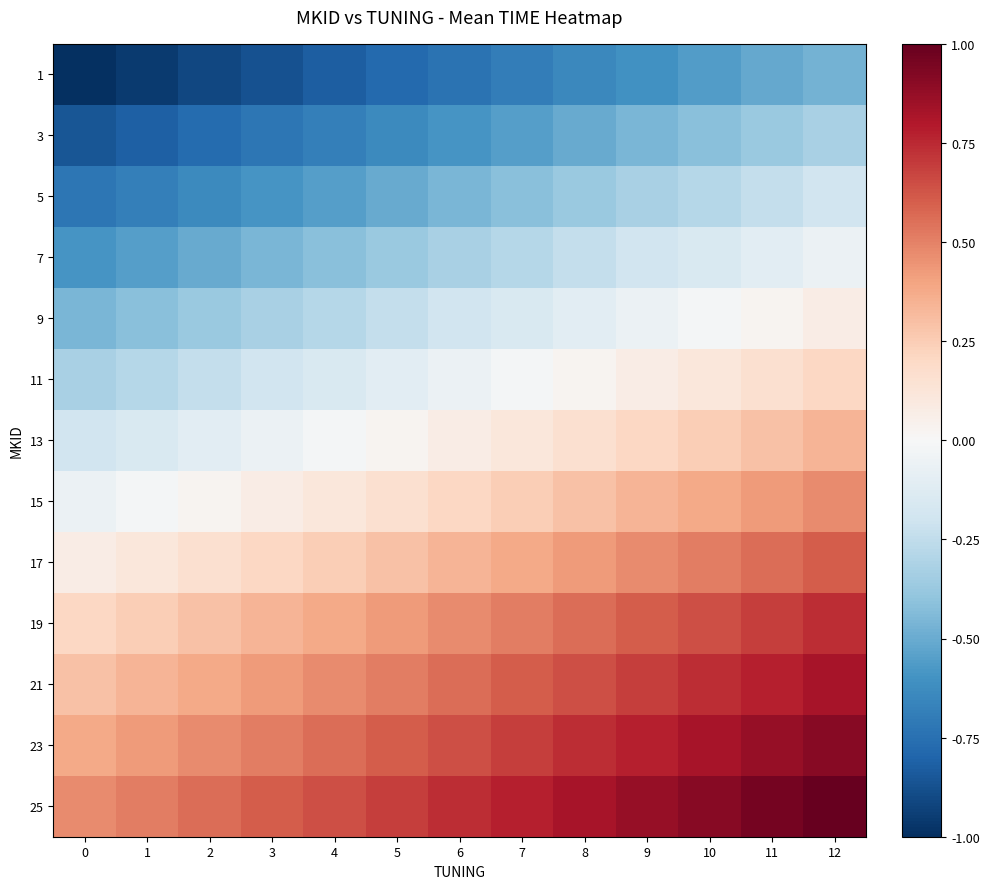

At how many categories does at least one series exceed 0?

13